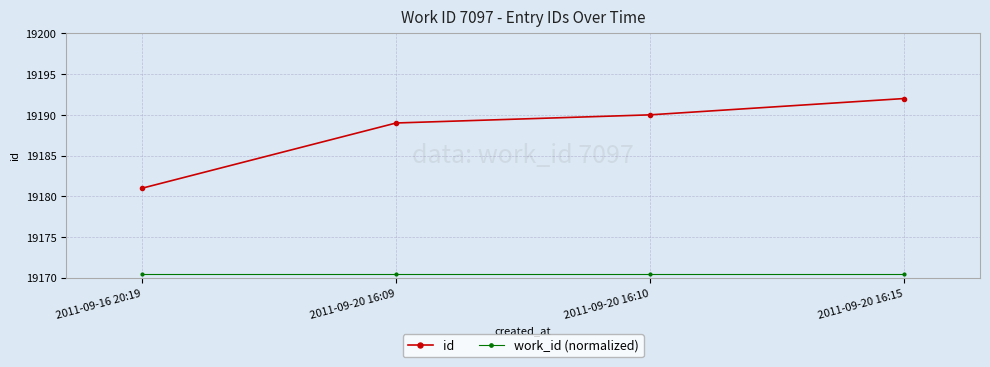

What is the minimum value for work_id (normalized)?

19170.5